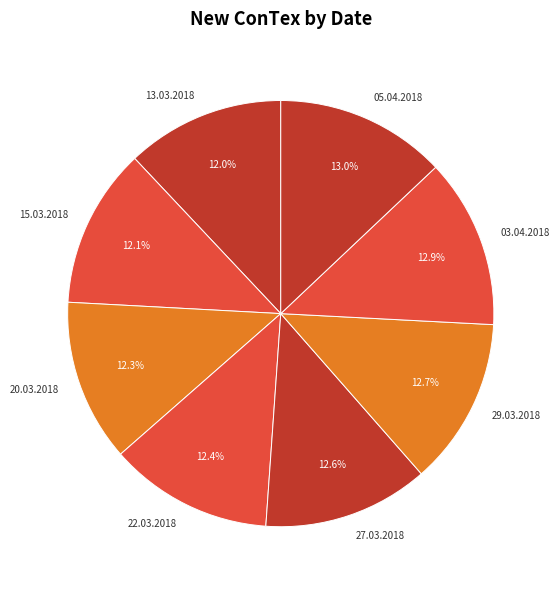

To the nearest percent, what percentage of the pie is 20.03.2018?

12%